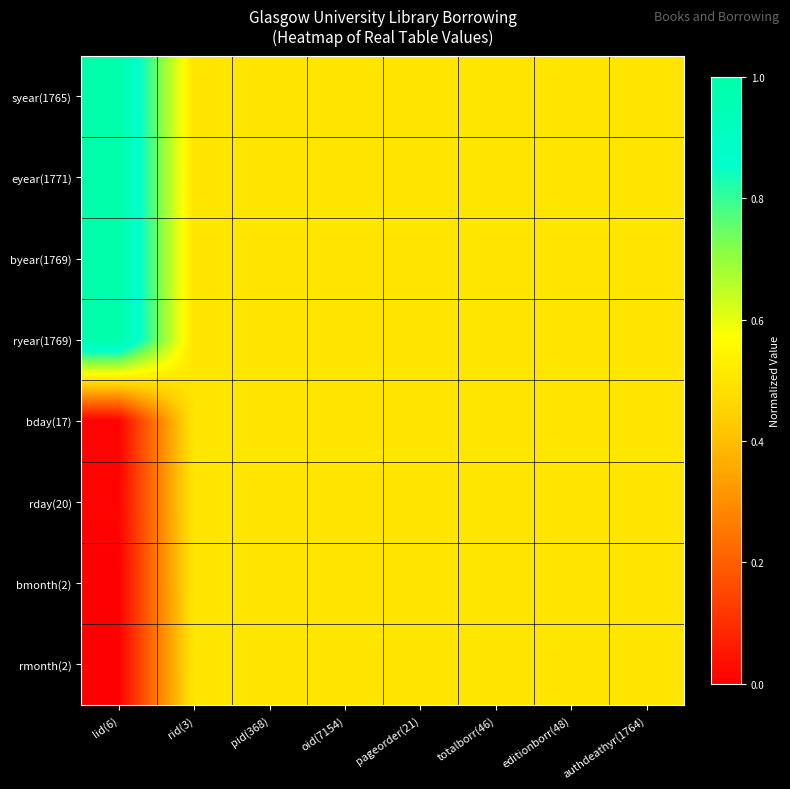

How many distinct data groups are displayed?

8